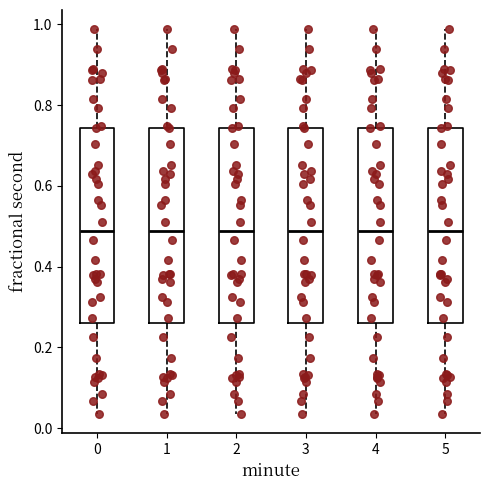

Reading left to right, read every box against the y-axis: the position of its median line, the range the box covers, and the ends of its whiskers. The values are not printed on the chart, so give them approximately, as read against the axis.

0: median 0.48, box 0.26 to 0.74, whiskers 0.04 to 0.98
1: median 0.48, box 0.26 to 0.74, whiskers 0.04 to 0.98
2: median 0.48, box 0.26 to 0.74, whiskers 0.04 to 0.98
3: median 0.48, box 0.26 to 0.74, whiskers 0.04 to 0.98
4: median 0.48, box 0.26 to 0.74, whiskers 0.04 to 0.98
5: median 0.48, box 0.26 to 0.74, whiskers 0.04 to 0.98